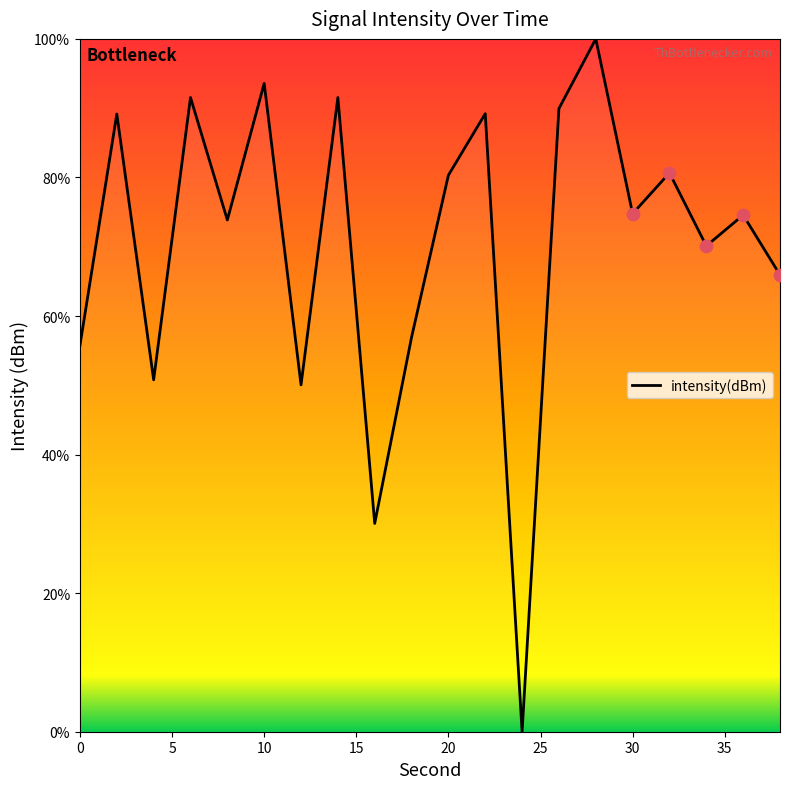

What is the difference between the maximum and minimum values?

100.0